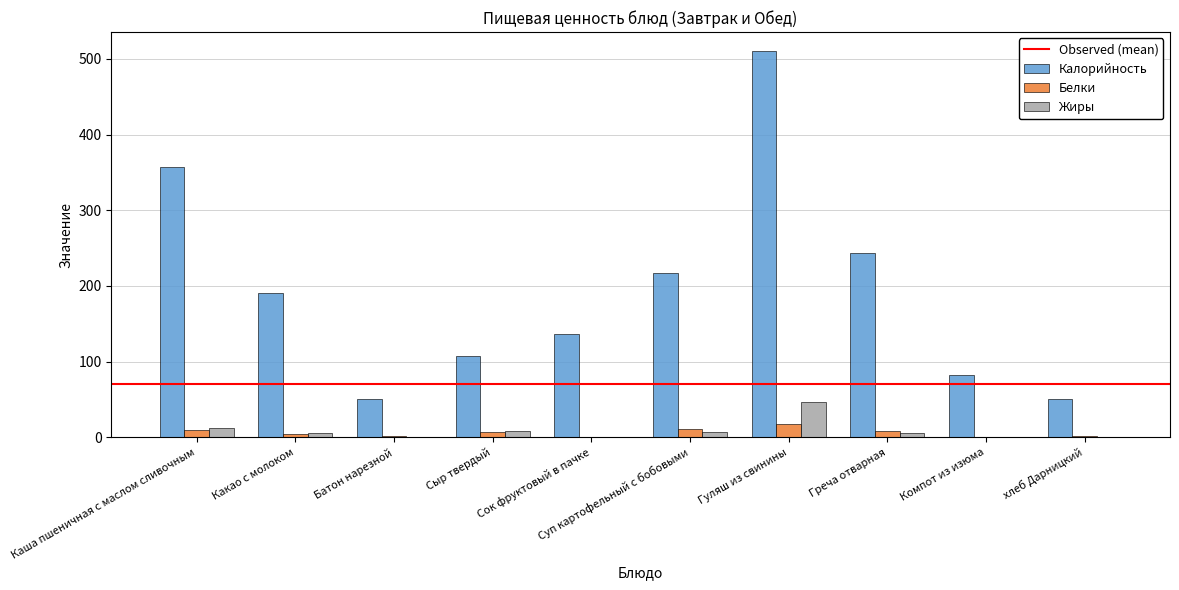

Which series has the widest spread of values?

Калорийность